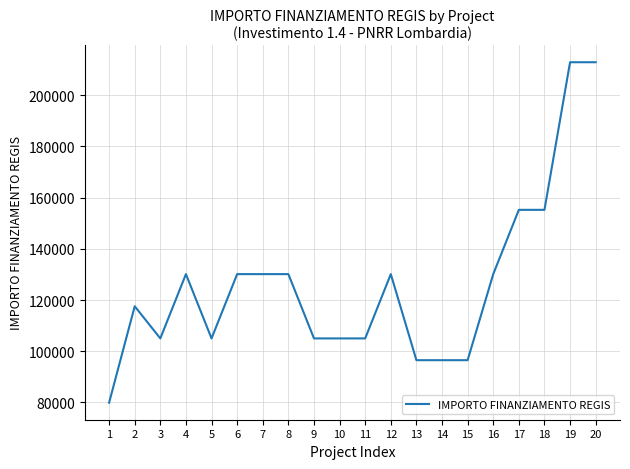

How many categories are shown in the chart?

20